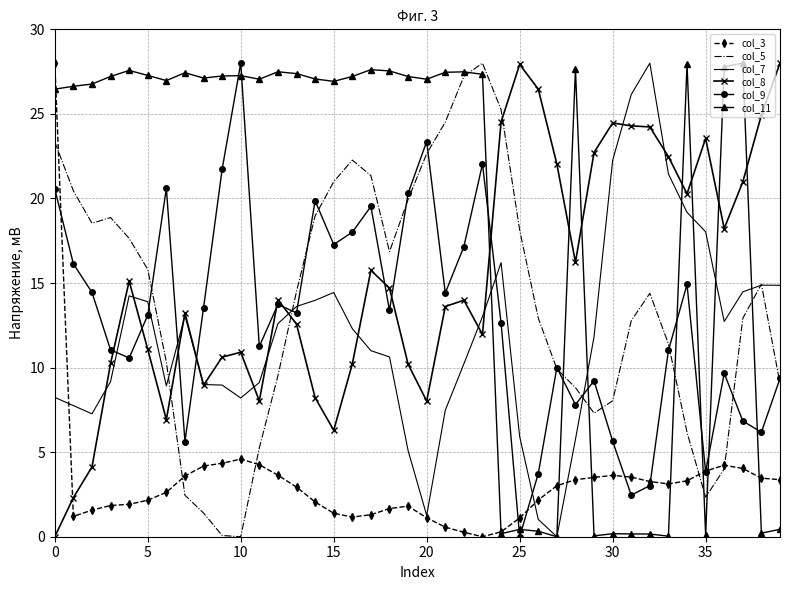

How many values in the col_5 series are below 14?

19